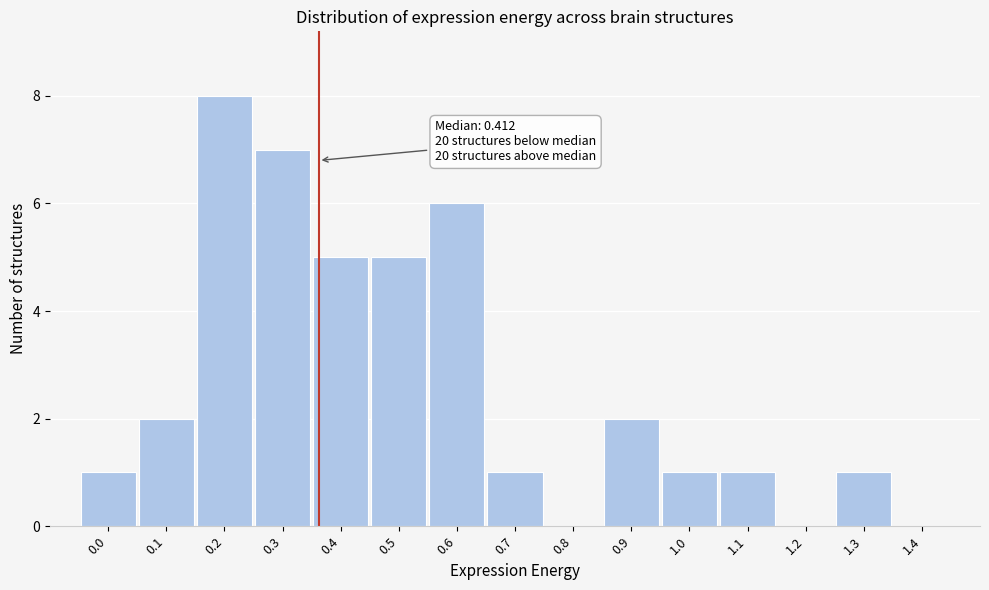

Reading left to right, what are all the values shown in this chart?

0.0=1	0.1=2	0.2=8	0.3=7	0.4=5	0.5=5	0.6=6	0.7=1	0.8=0	0.9=2	1.0=1	1.1=1	1.2=0	1.3=1	1.4=0